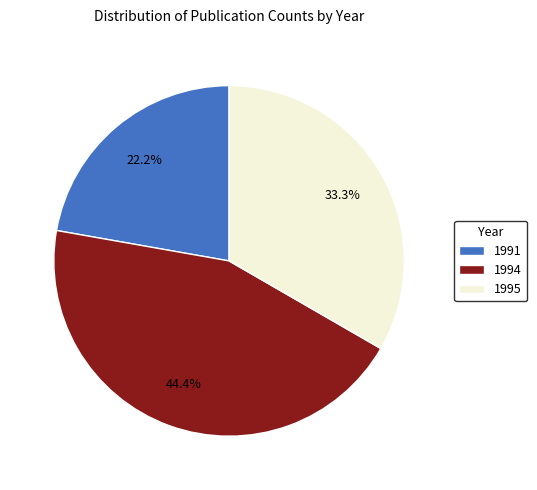

To the nearest percent, what is the average slice percentage?

33%